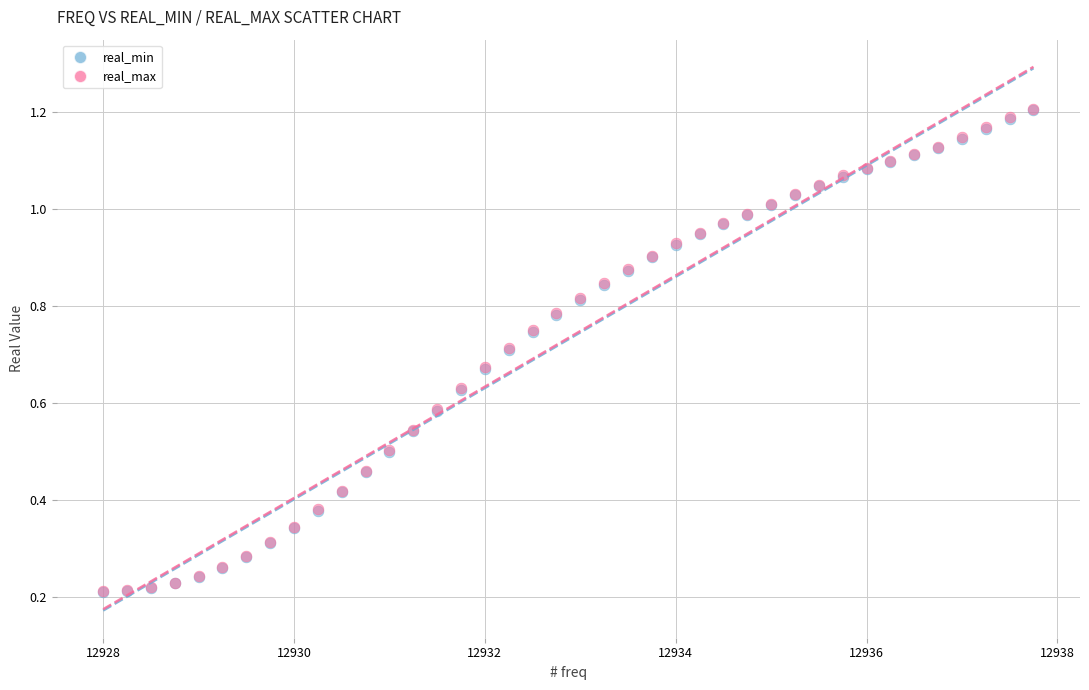

Which series has the widest spread of Y values?

real_max